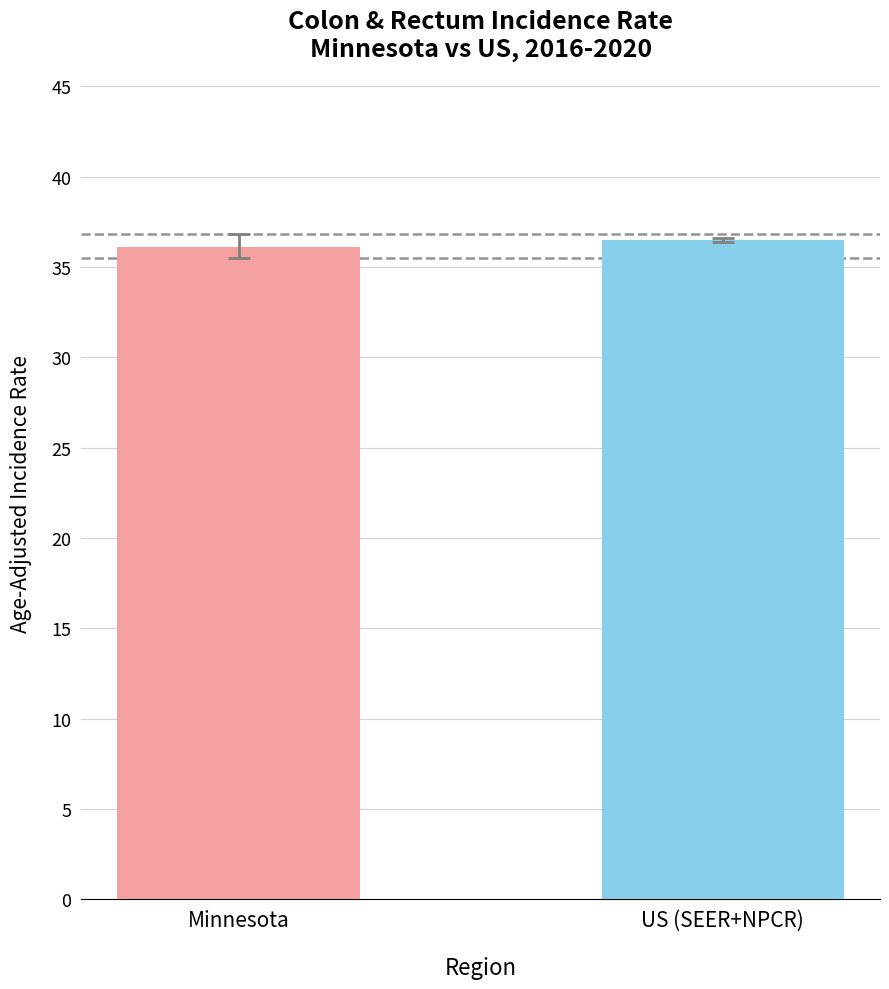

Reading right to left, extract all data points from this chart.

US (SEER+NPCR)=36.5	Minnesota=36.1